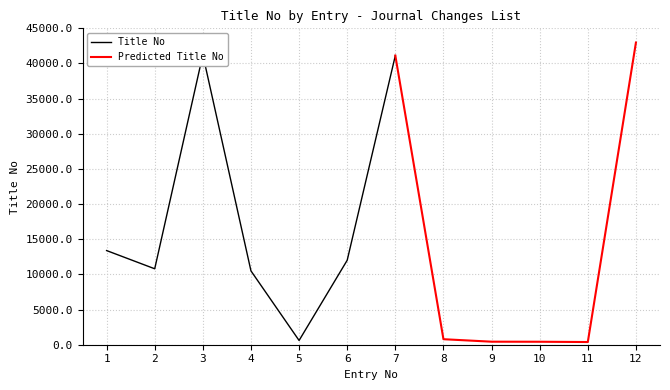

Reading right to left, extract all data points from this chart.

12=42979	11=383	10=423	9=431	8=784	7=41127	6=12015	5=606	4=10502	3=41247	2=10802	1=13392